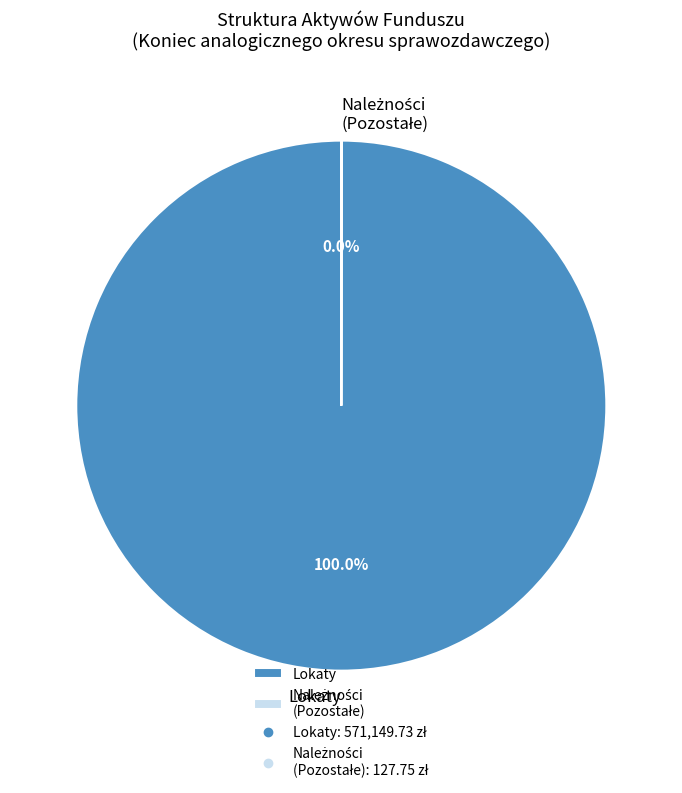

Is there any slice that represents more than half of the pie?

Yes